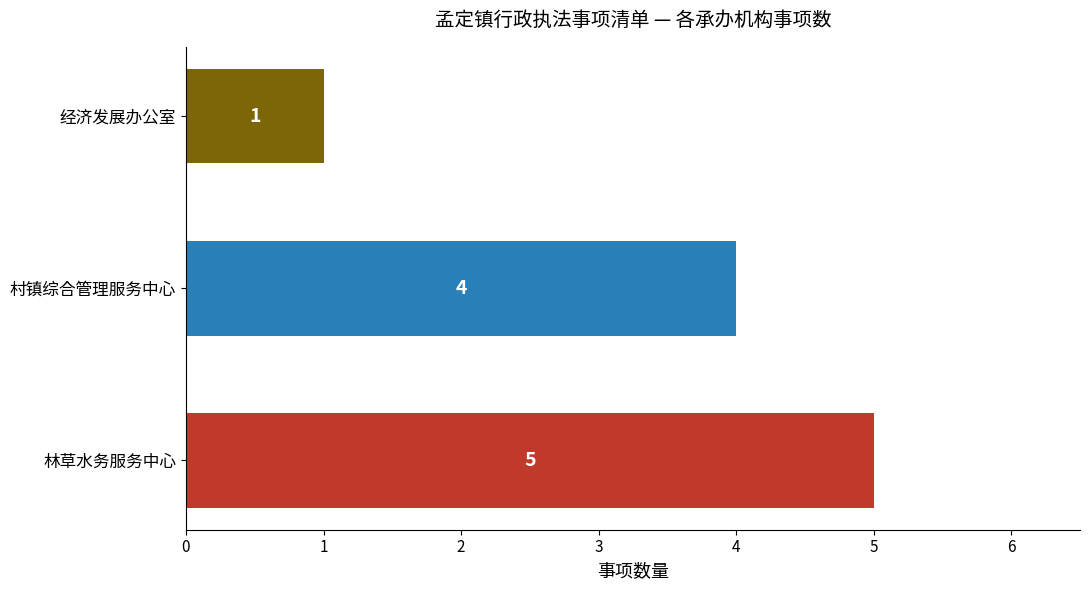

Rank the categories by value from lowest to highest.

经济发展办公室, 村镇综合管理服务中心, 林草水务服务中心